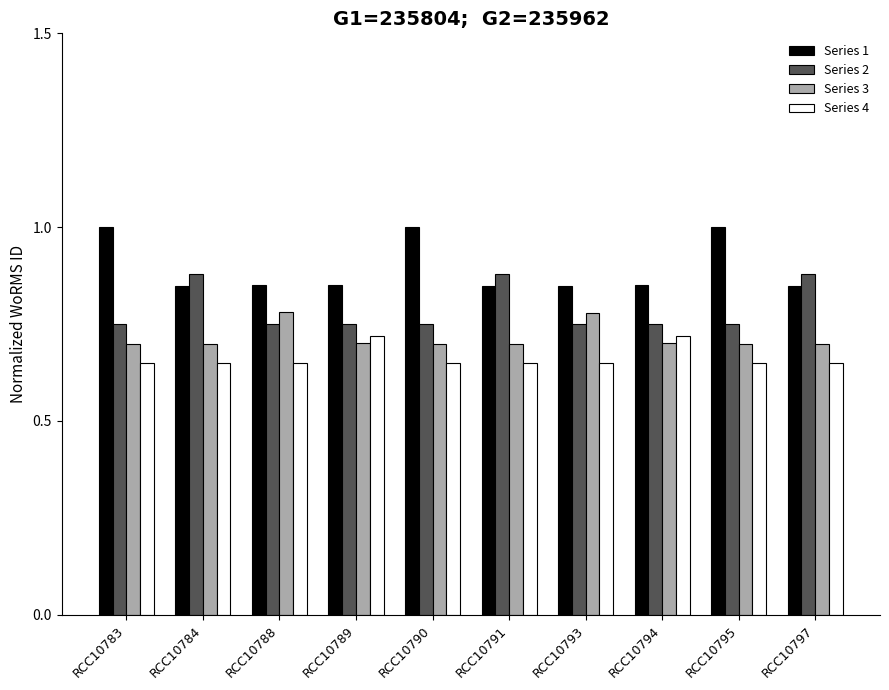

The value of Series 1 at RCC10793 is 1.3. True or false?

False